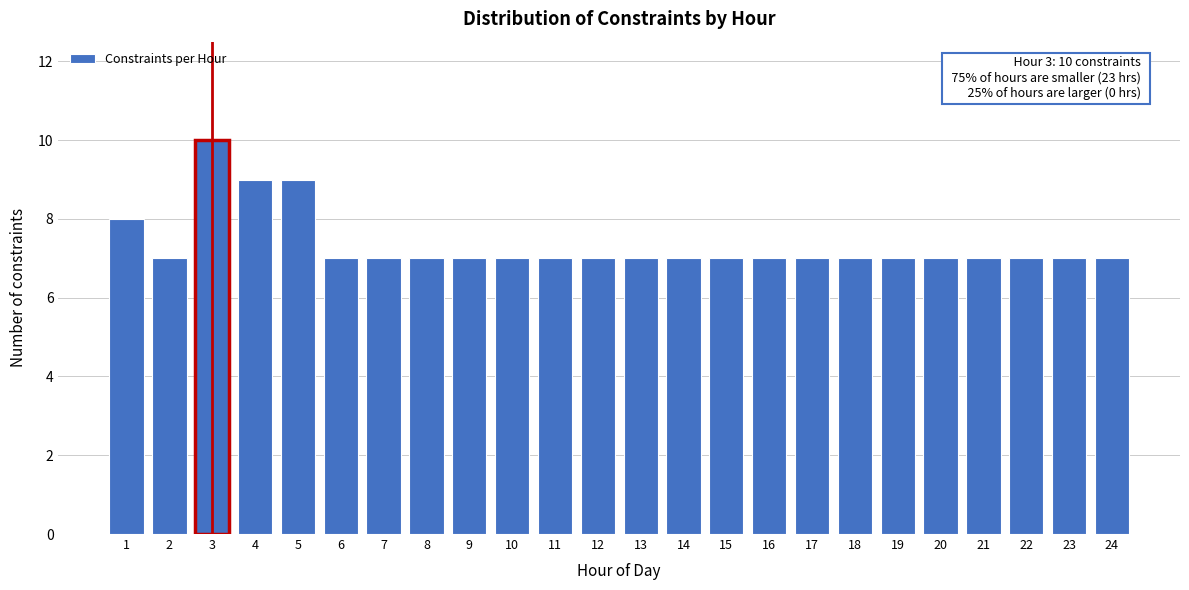

Reading left to right, list all the values displayed in this chart.

8	7	10	9	9	7	7	7	7	7	7	7	7	7	7	7	7	7	7	7	7	7	7	7